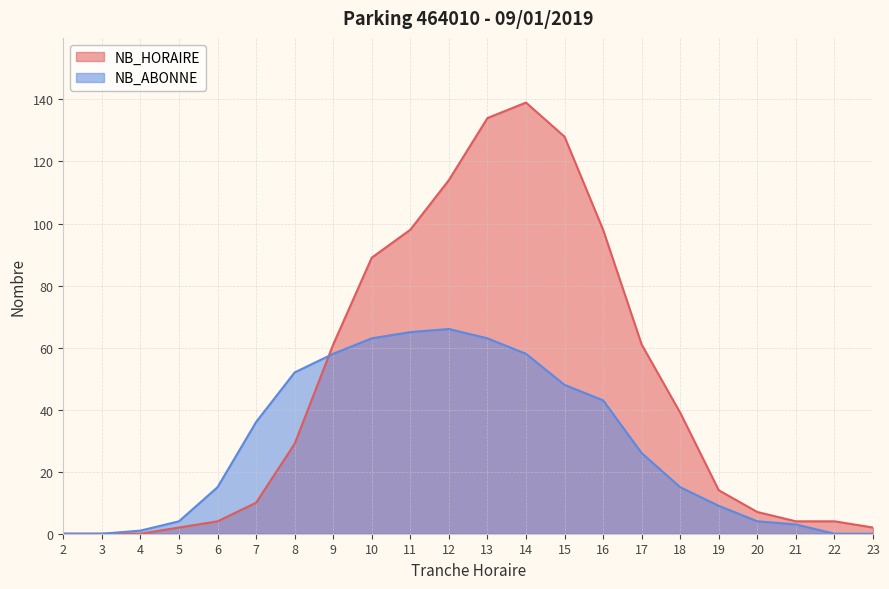

The value of NB_ABONNE at 9 is 58. True or false?

True